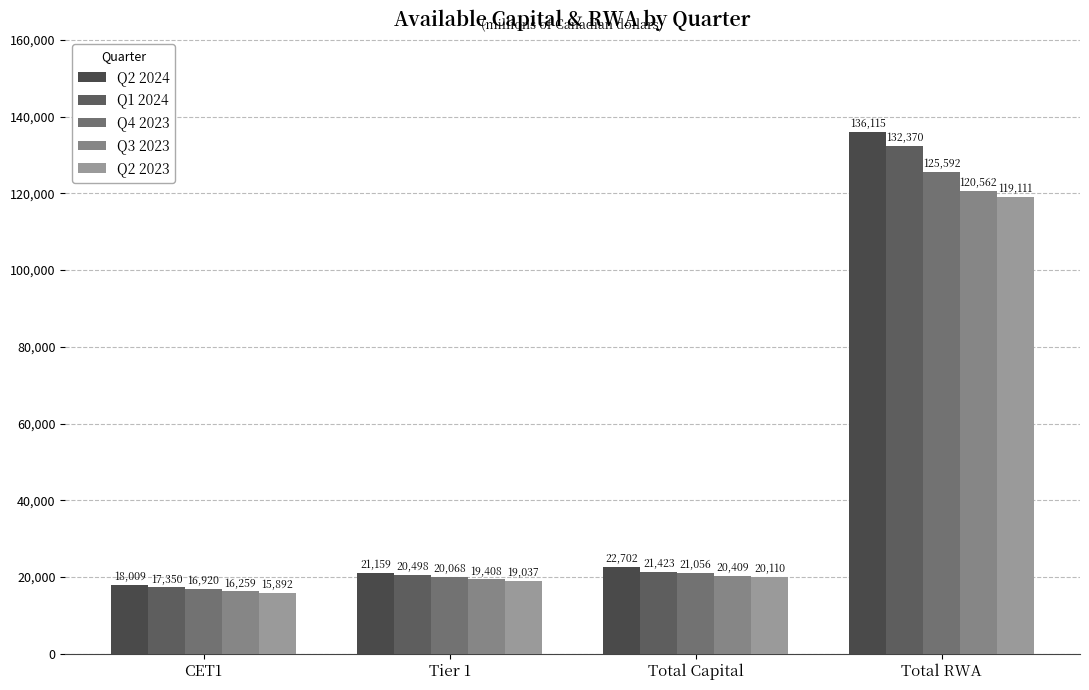

Which series has the largest total across all categories?

Q2 2024